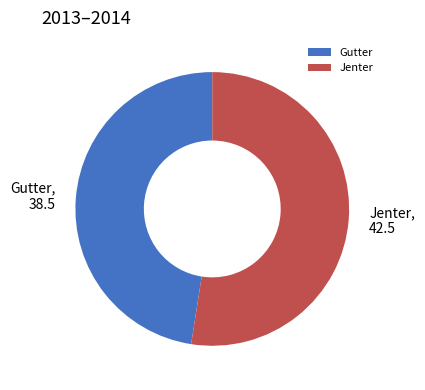

Rank the categories by value from lowest to highest.

Gutter, Jenter